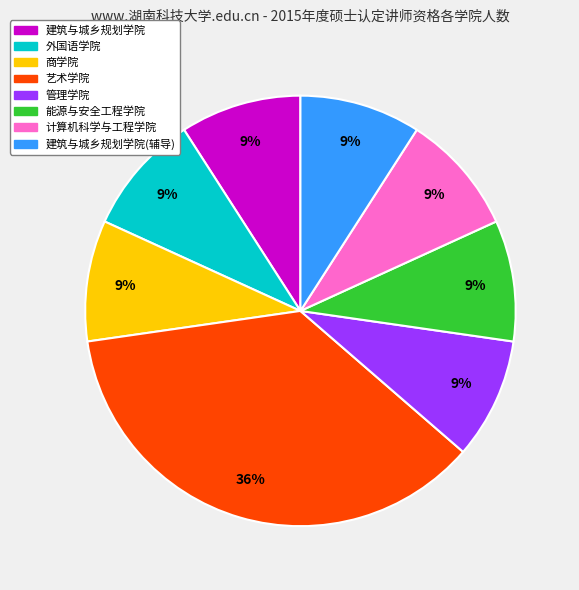

To the nearest percent, what is the difference between the largest and smallest slice percentages?

27%